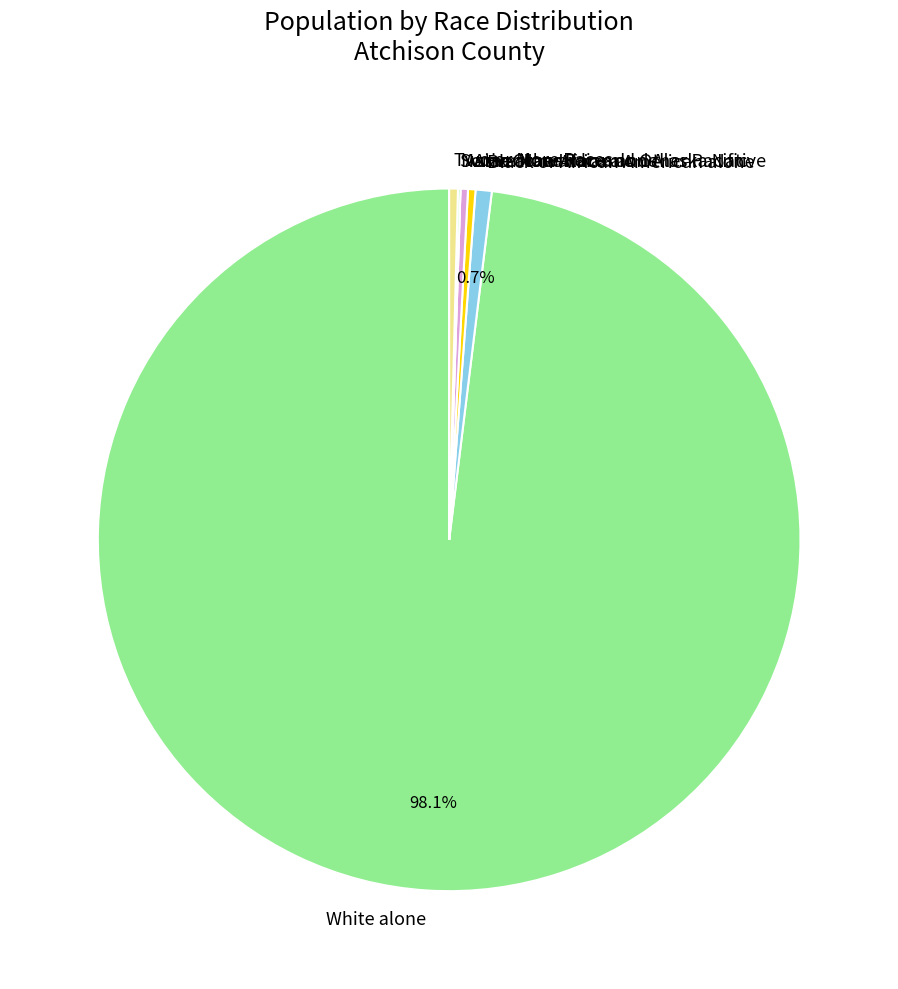

Combined, do Two or More Races and White alone account for over 50%?

Yes